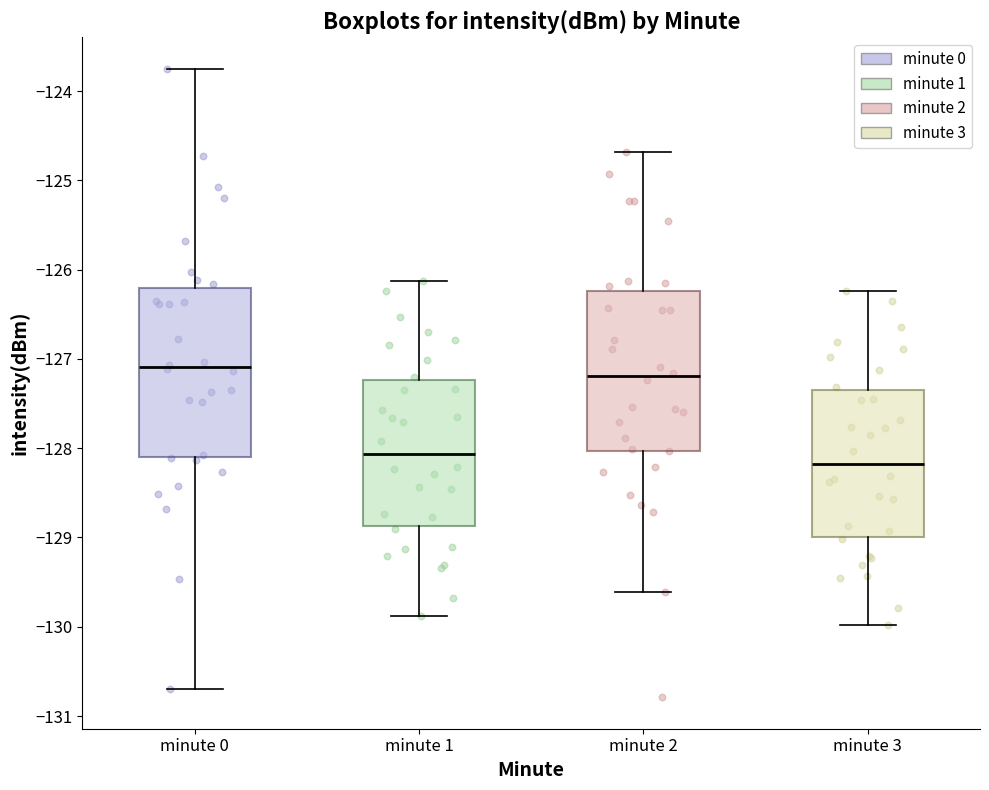

Where does the upper whisker of the box for minute 2 end on the y-axis? The values are not printed on the chart, so give them approximately, as read against the axis.

-124.7